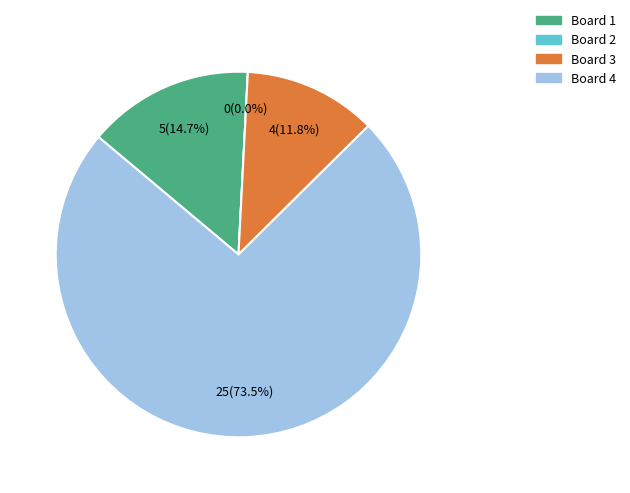

Count the number of slices in the pie.

4